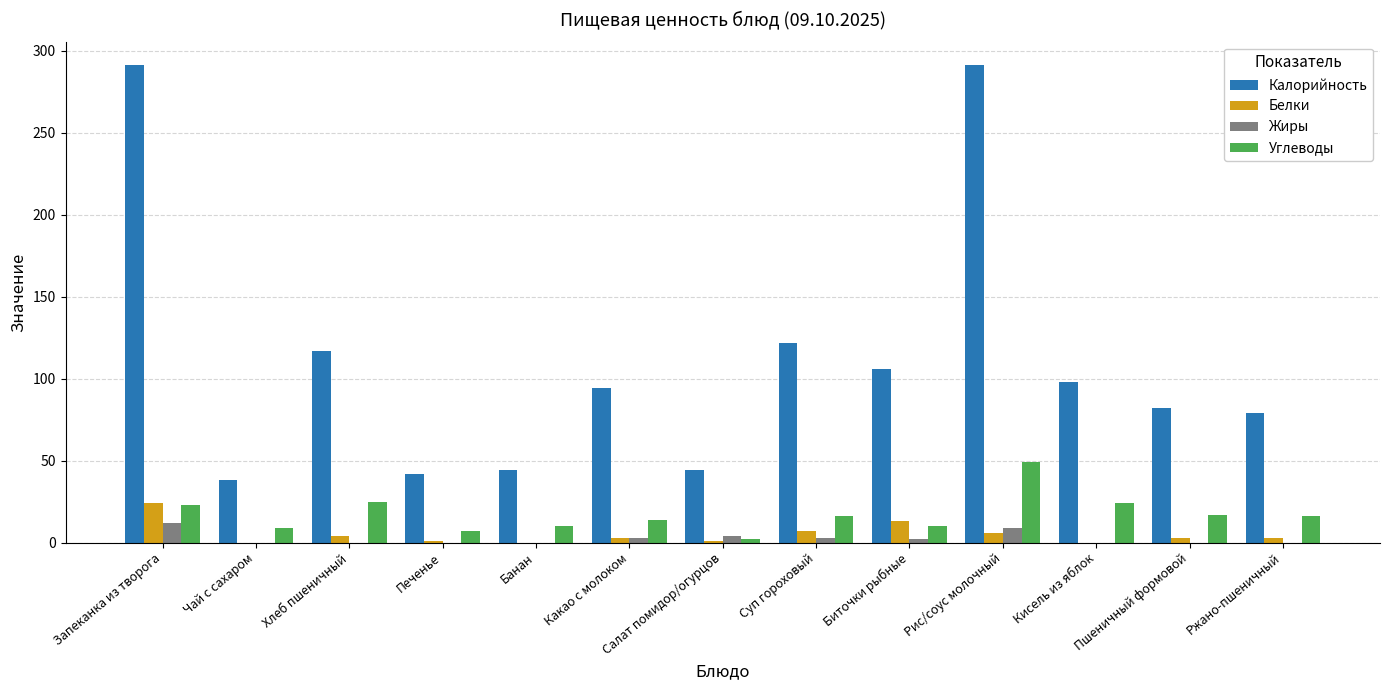

Is the value of Калорийность at Суп гороховый greater than the value of Белки at Запеканка из творога?

Yes